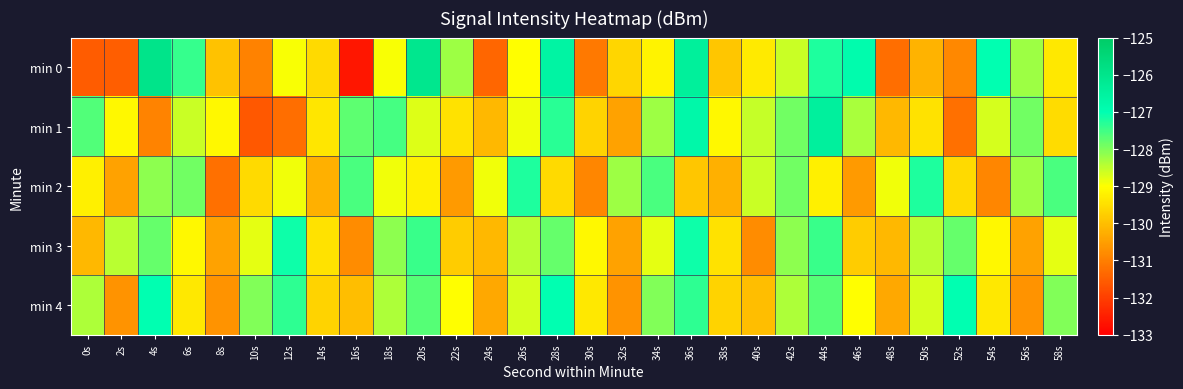

Reading left to right, list all the values displayed in this chart.

min 0: 0s=-131.5	2s=-131.5	4s=-126.0	6s=-127.4	8s=-130.0	10s=-131.0	12s=-129.0	14s=-129.6	16s=-132.6	18s=-128.9	20s=-126.1	22s=-128.2	24s=-131.4	26s=-129.0	28s=-126.6	30s=-131.1	32s=-129.6	34s=-129.2	36s=-126.4	38s=-129.9	40s=-129.3	42s=-128.6	44s=-127.2	46s=-126.9	48s=-131.3	50s=-130.2	52s=-130.9	54s=-127.0	56s=-128.2	58s=-129.3
min 1: 0s=-127.6	2s=-129.1	4s=-130.9	6s=-128.6	8s=-129.1	10s=-131.6	12s=-131.3	14s=-129.4	16s=-127.7	18s=-127.6	20s=-128.7	22s=-129.4	24s=-130.1	26s=-128.9	28s=-127.3	30s=-129.7	32s=-130.4	34s=-128.2	36s=-126.8	38s=-129.1	40s=-128.6	42s=-127.9	44s=-126.5	46s=-128.3	48s=-130.1	50s=-129.4	52s=-131.2	54s=-128.7	56s=-127.9	58s=-129.6
min 2: 0s=-129.2	2s=-130.5	4s=-128.1	6s=-127.9	8s=-131.2	10s=-129.6	12s=-128.9	14s=-130.2	16s=-127.6	18s=-128.9	20s=-129.2	22s=-130.6	24s=-128.9	26s=-127.2	28s=-129.6	30s=-130.9	32s=-128.2	34s=-127.6	36s=-129.9	38s=-130.2	40s=-128.6	42s=-127.9	44s=-129.2	46s=-130.6	48s=-128.9	50s=-127.2	52s=-129.6	54s=-130.9	56s=-128.2	58s=-127.6
min 3: 0s=-130.1	2s=-128.5	4s=-127.8	6s=-129.1	8s=-130.5	10s=-128.8	12s=-127.1	14s=-129.5	16s=-130.8	18s=-128.1	20s=-127.5	22s=-129.8	24s=-130.1	26s=-128.5	28s=-127.8	30s=-129.1	32s=-130.5	34s=-128.8	36s=-127.1	38s=-129.5	40s=-130.8	42s=-128.1	44s=-127.5	46s=-129.8	48s=-130.1	50s=-128.5	52s=-127.8	54s=-129.1	56s=-130.5	58s=-128.8
min 4: 0s=-128.3	2s=-130.7	4s=-127.0	6s=-129.3	8s=-130.7	10s=-128.0	12s=-127.3	14s=-129.7	16s=-130.0	18s=-128.3	20s=-127.7	22s=-129.0	24s=-130.3	26s=-128.7	28s=-127.0	30s=-129.3	32s=-130.7	34s=-128.0	36s=-127.3	38s=-129.7	40s=-130.0	42s=-128.3	44s=-127.7	46s=-129.0	48s=-130.3	50s=-128.7	52s=-127.0	54s=-129.3	56s=-130.7	58s=-128.0